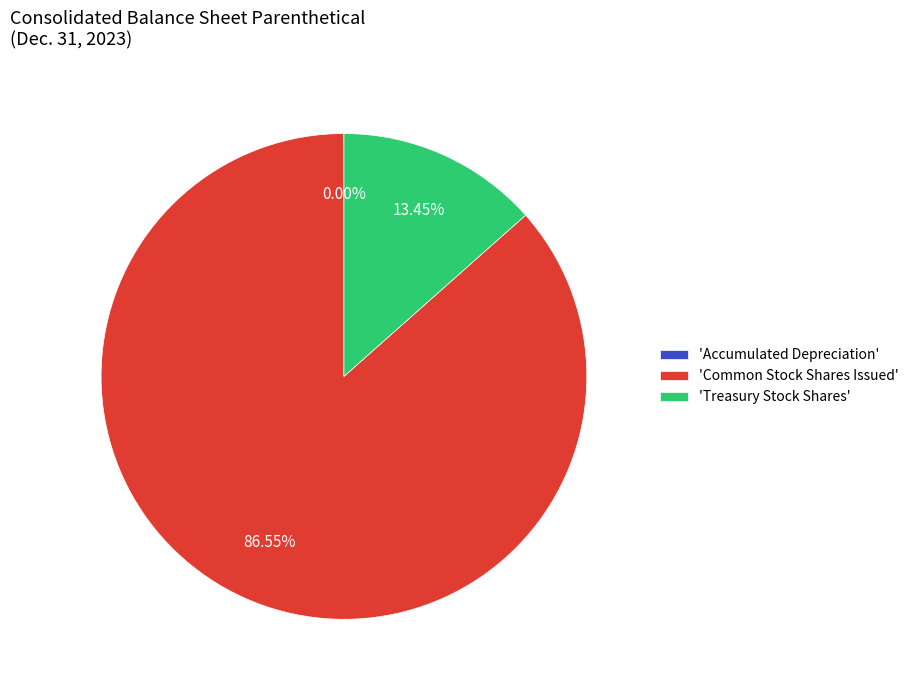

Between 'Treasury Stock Shares' and 'Common Stock Shares Issued', which is larger?

'Common Stock Shares Issued'